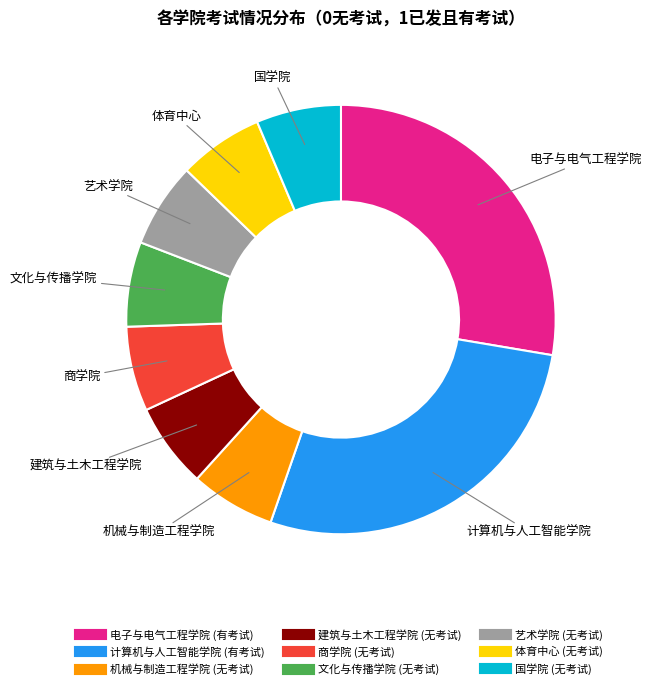

Does 商学院 account for over 50% of the chart?

No